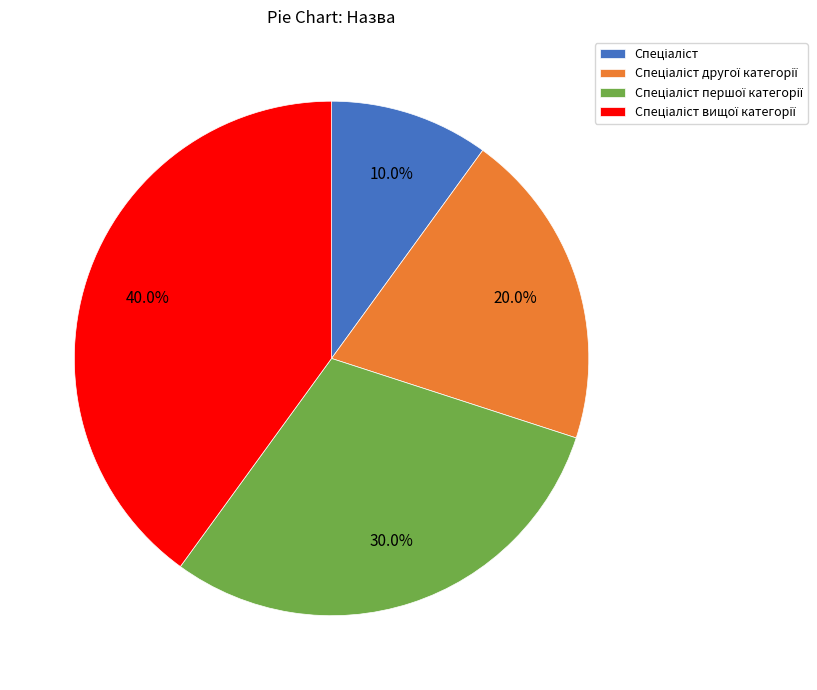

How many slices are in this pie chart?

4